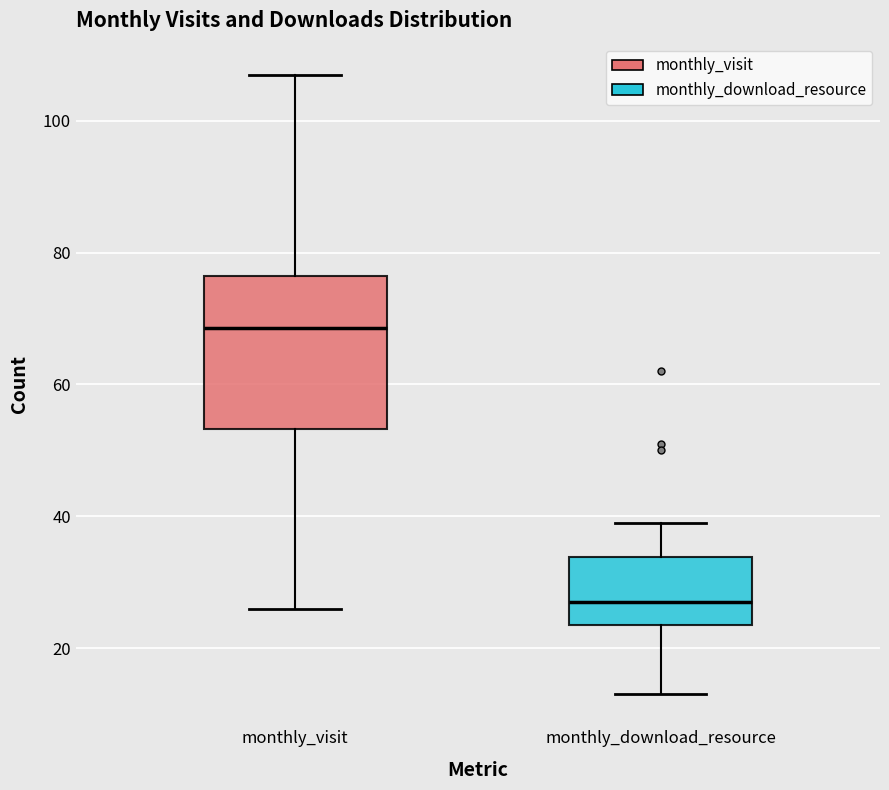

Reading left to right, read every box against the y-axis: the position of its median line, the range the box covers, and the ends of its whiskers. The values are not printed on the chart, so give them approximately, as read against the axis.

monthly_visit: median 68, box 54 to 76, whiskers 26 to 108
monthly_download_resource: median 28, box 24 to 34, whiskers 14 to 40